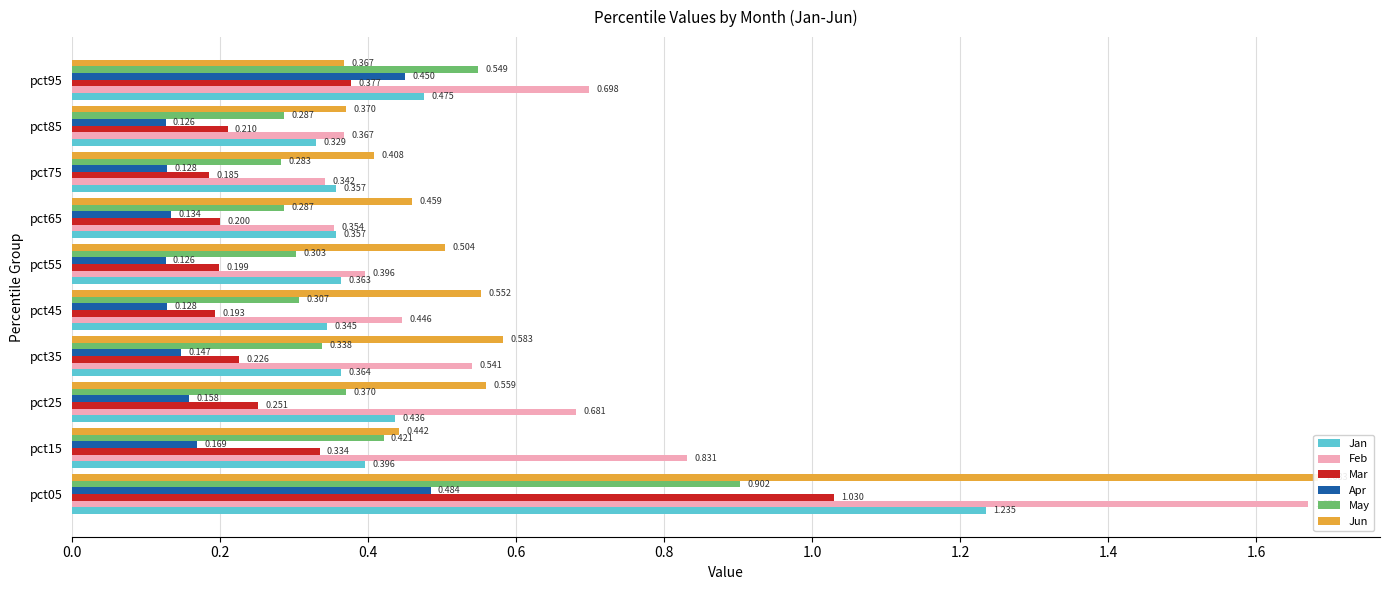

What is the lowest value of the Apr series?

0.1